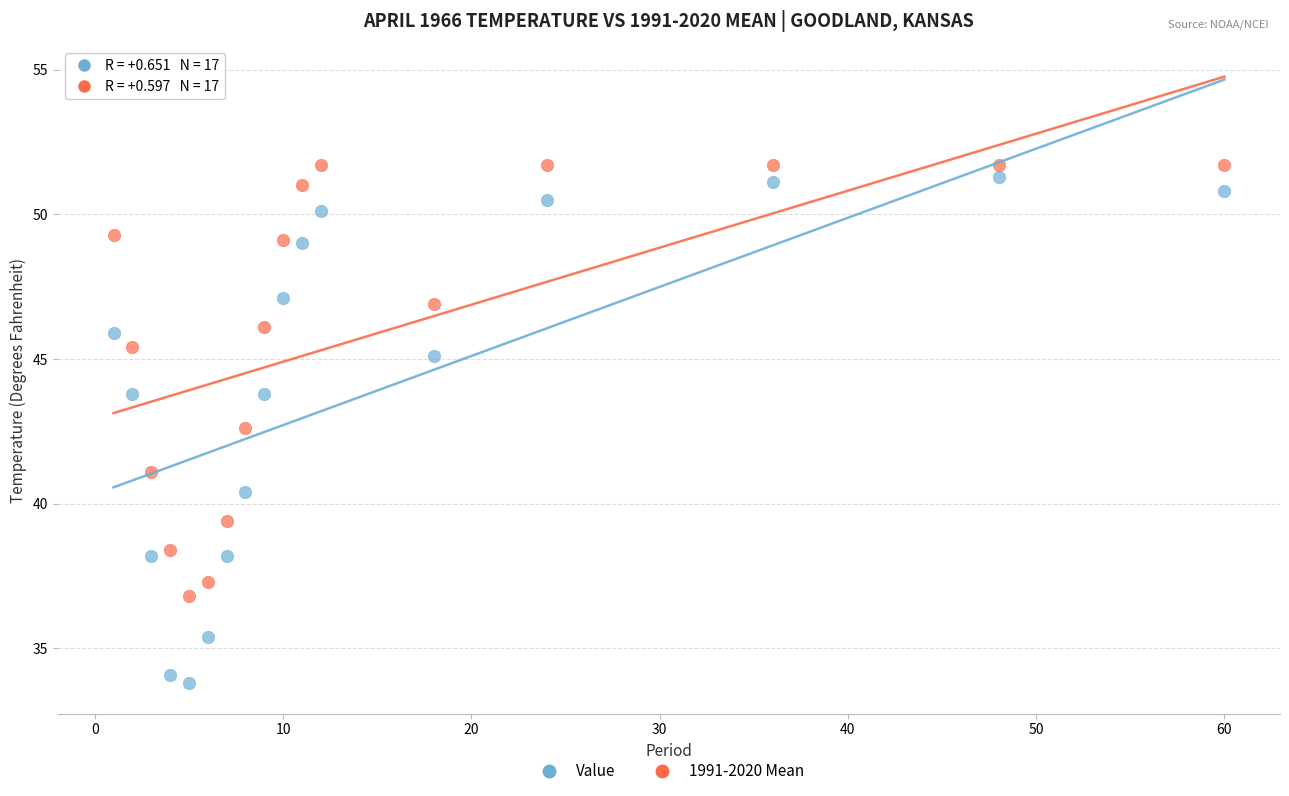

Which series has the widest spread of Y values?

Value